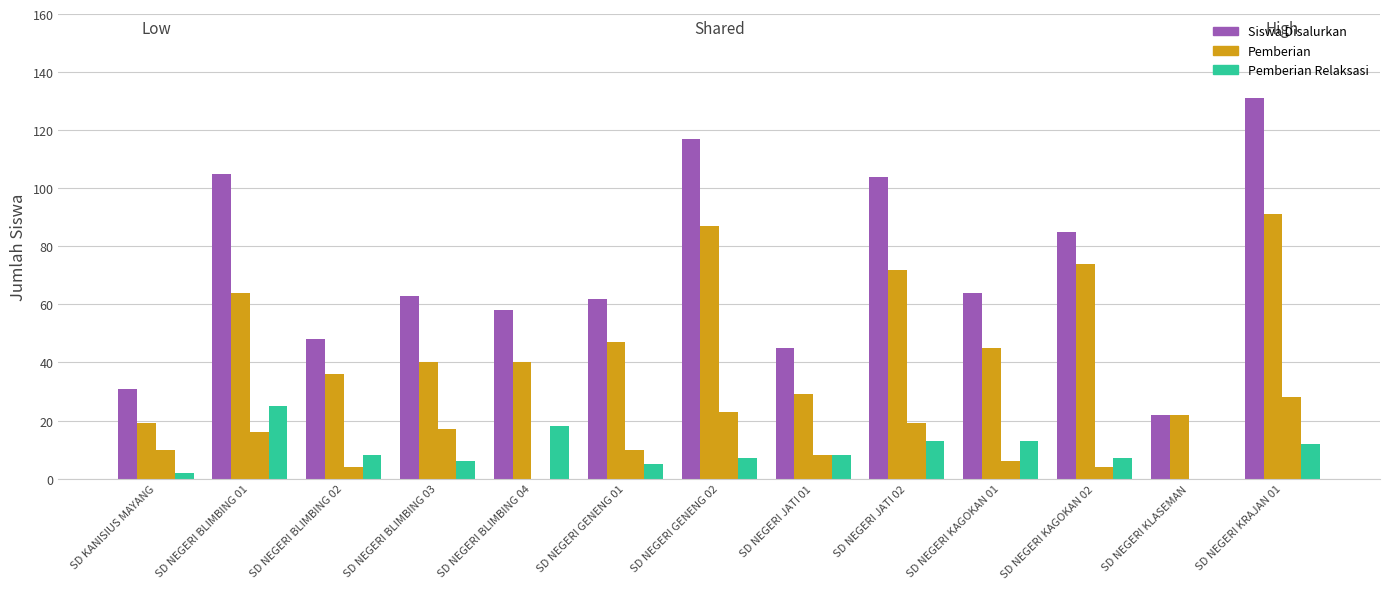

What is the sum of the Siswa Disalurkan values at SD NEGERI KAGOKAN 02 and SD NEGERI GENENG 01?

147